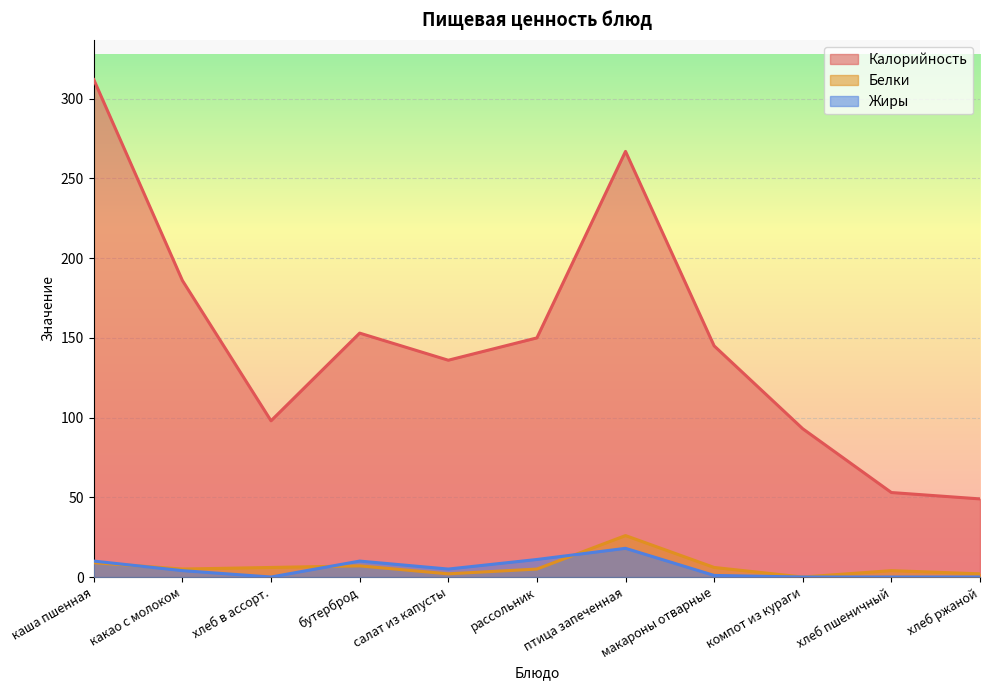

Rank the categories by Белки value from highest to lowest.

птица запеченная, каша пшенная, бутерброд, хлеб в ассорт., макароны отварные, какао с молоком, рассольник, хлеб пшеничный, салат из капусты, хлеб ржаной, компот из кураги